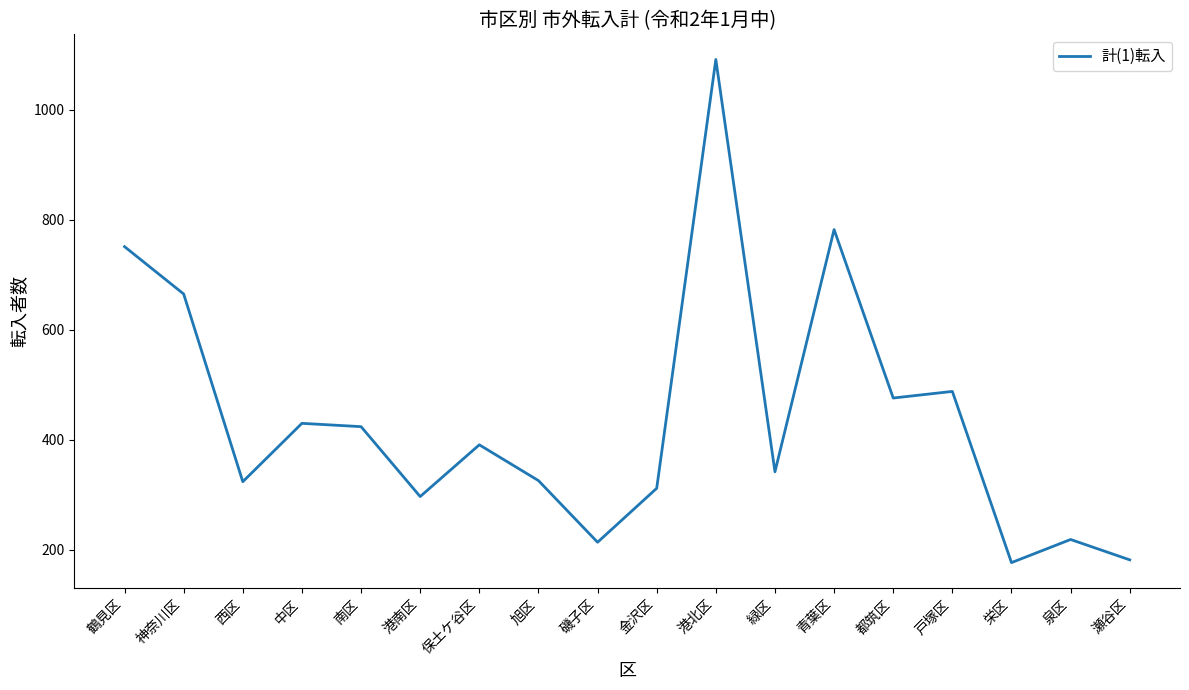

What is the average value?

438